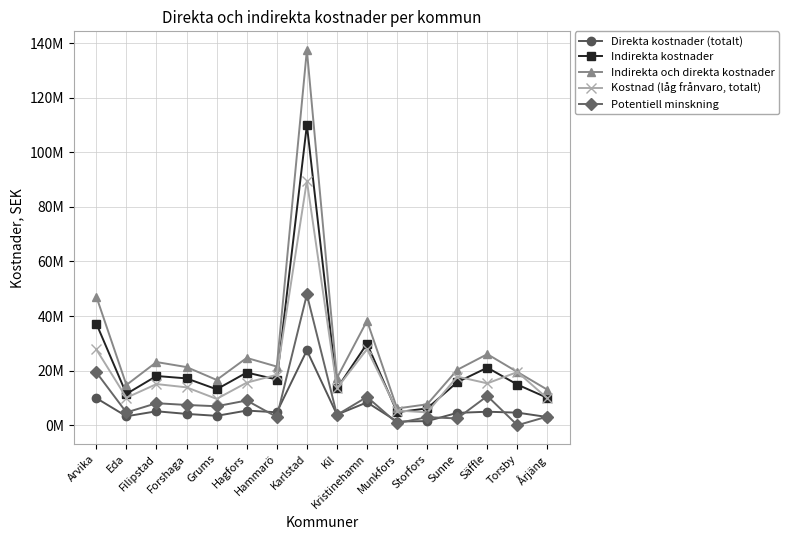

Is this an area chart (filled region under the line)?

No